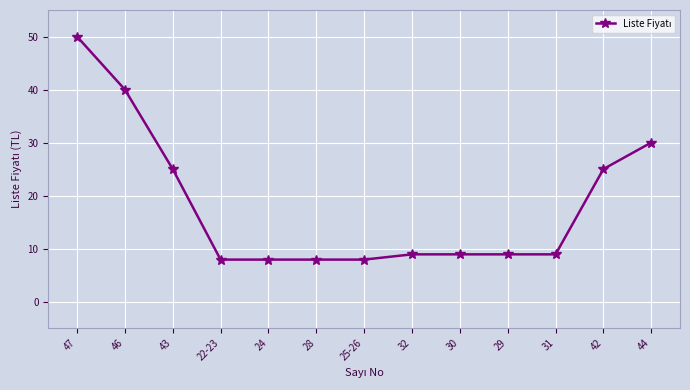

How many distinct data groups are displayed?

1